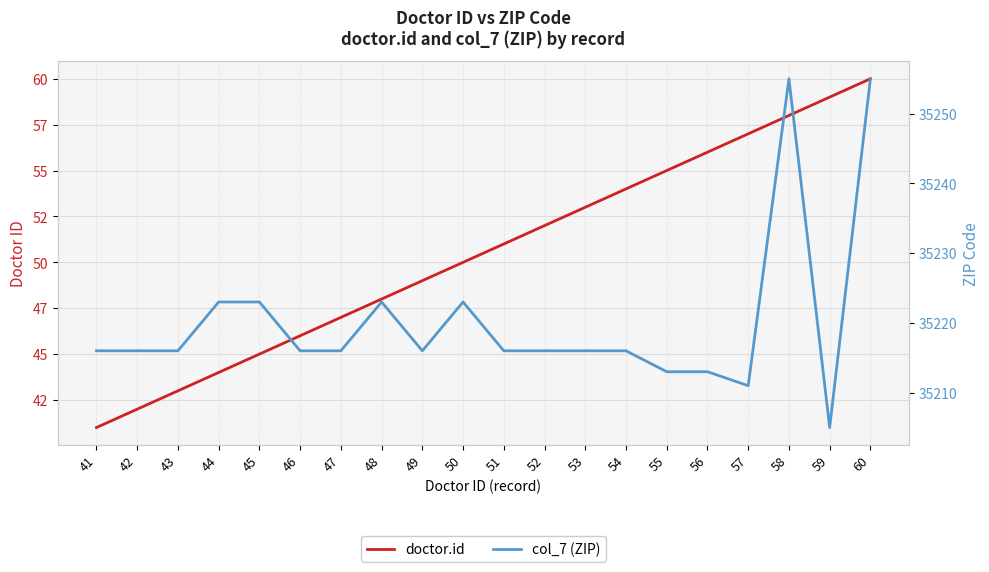

What is the total value across all series at 56?

35269